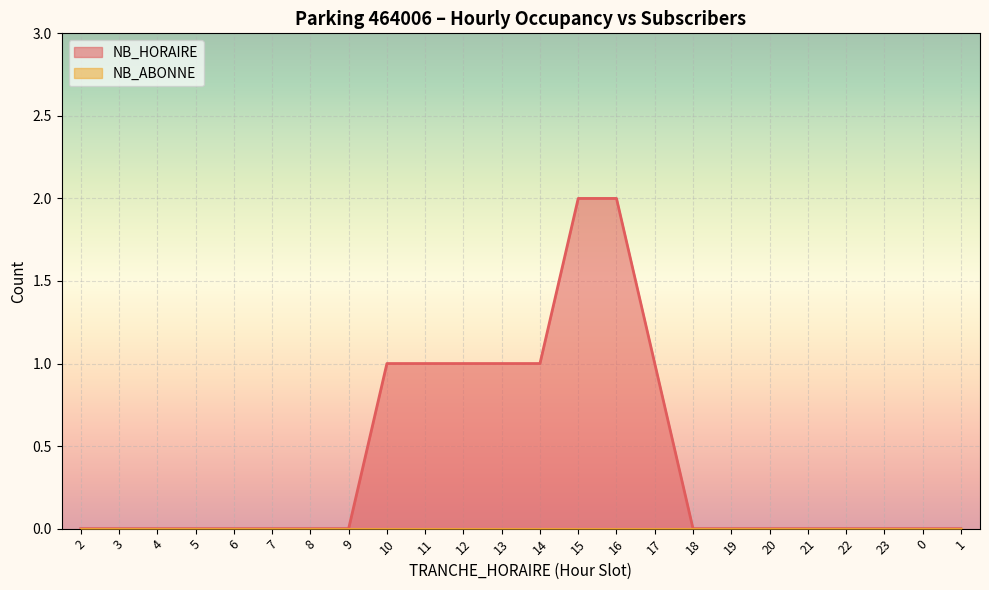

True or false: the data shows 1 at 4.

False